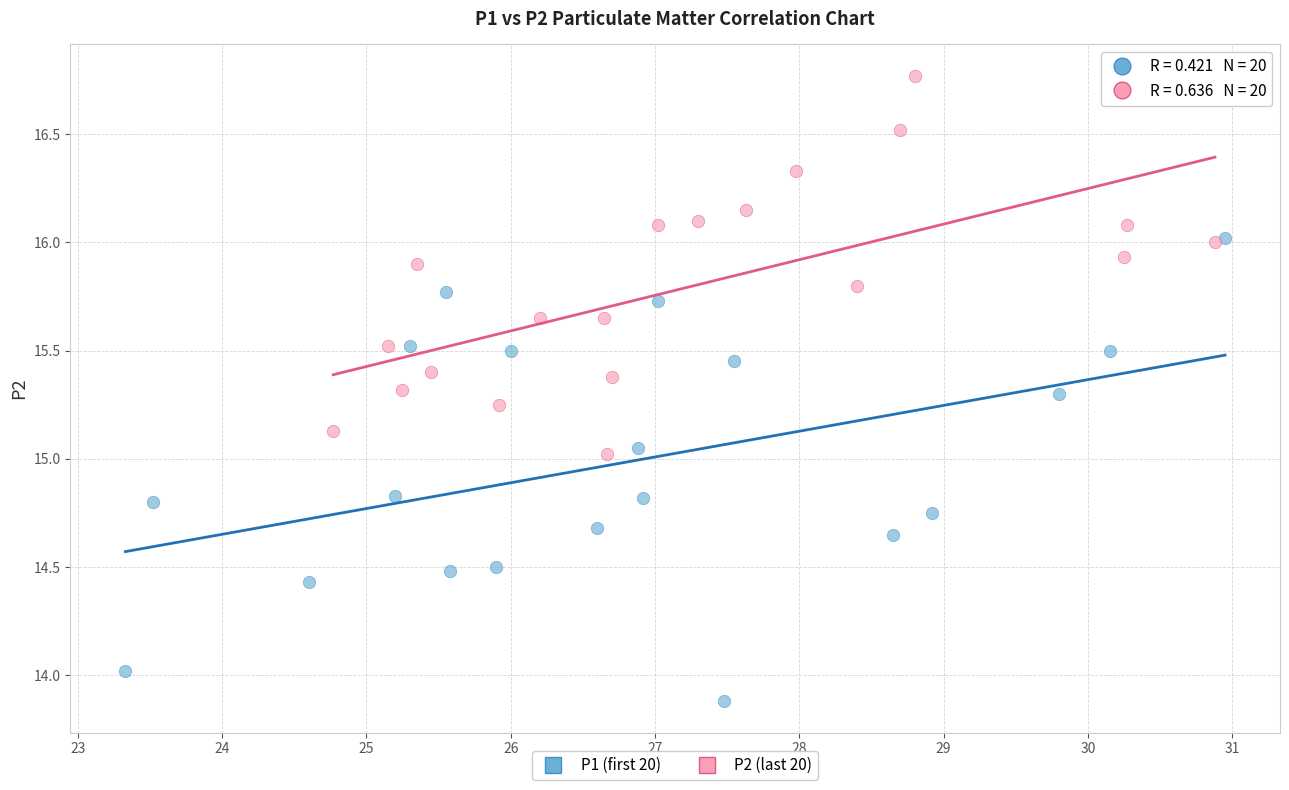

Which series has the widest spread of Y values?

P1 (first 20)